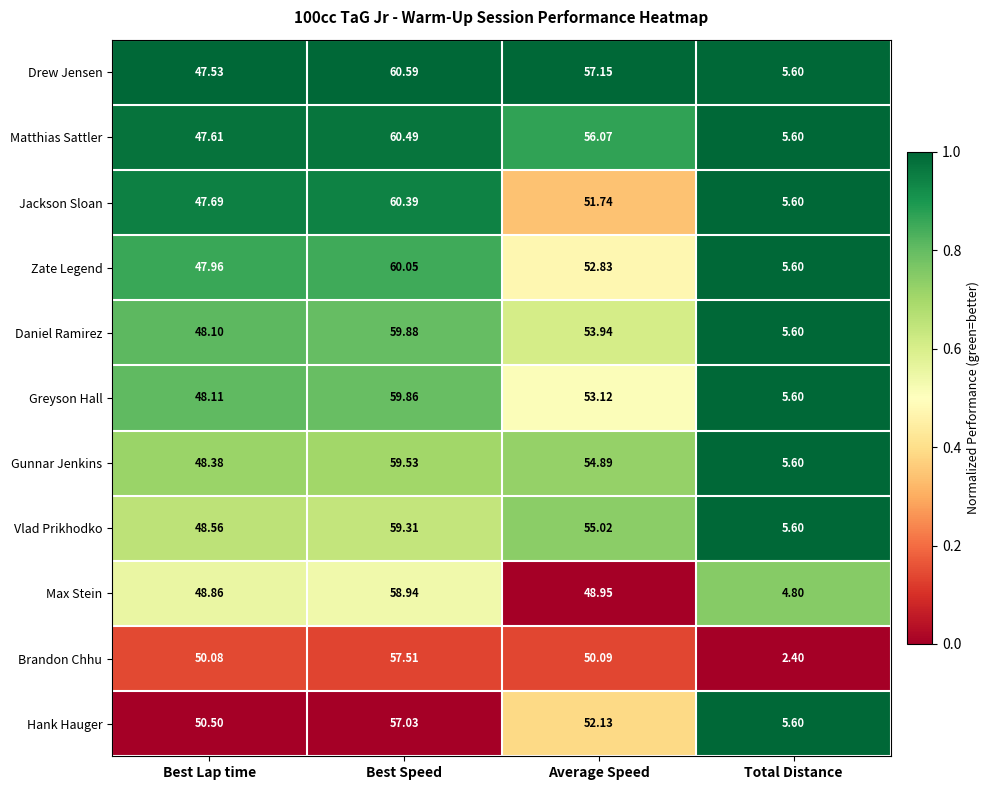

Which series changed the most between Average Speed and Total Distance?

Drew Jensen